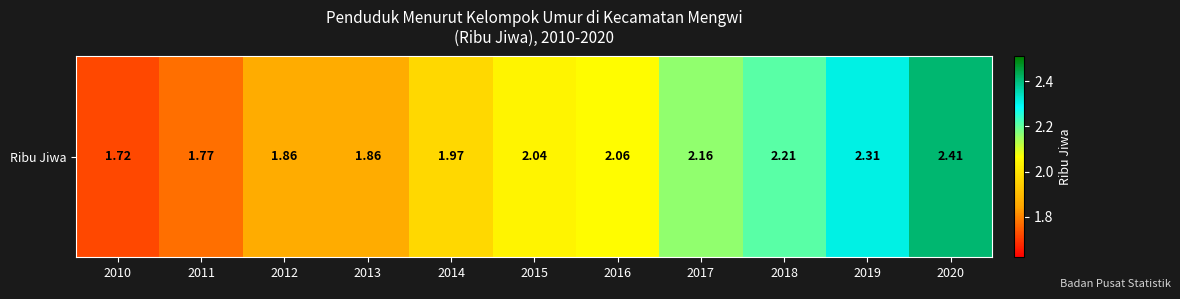

Reading left to right, what are all the values shown in this chart?

2010=1.7	2011=1.8	2012=1.9	2013=1.9	2014=2.0	2015=2.0	2016=2.1	2017=2.2	2018=2.2	2019=2.3	2020=2.4